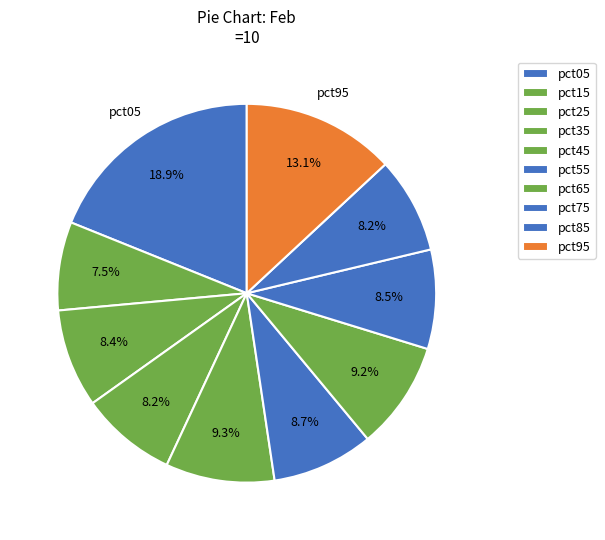

To the nearest percent, what percentage of the pie is pct35?

8%